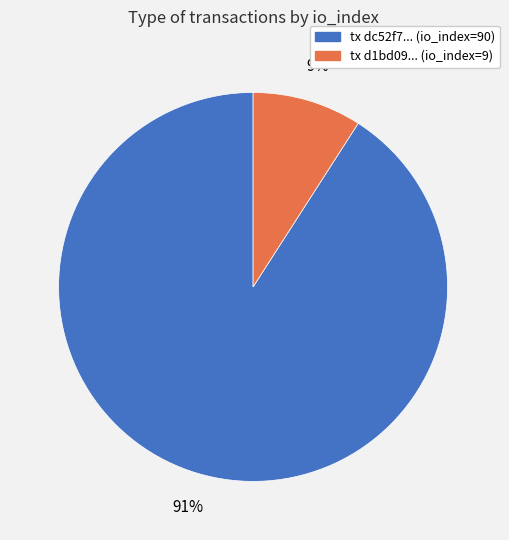

To the nearest percent, what percentage of the pie is tx d1bd09... (io_index=9)?

9%